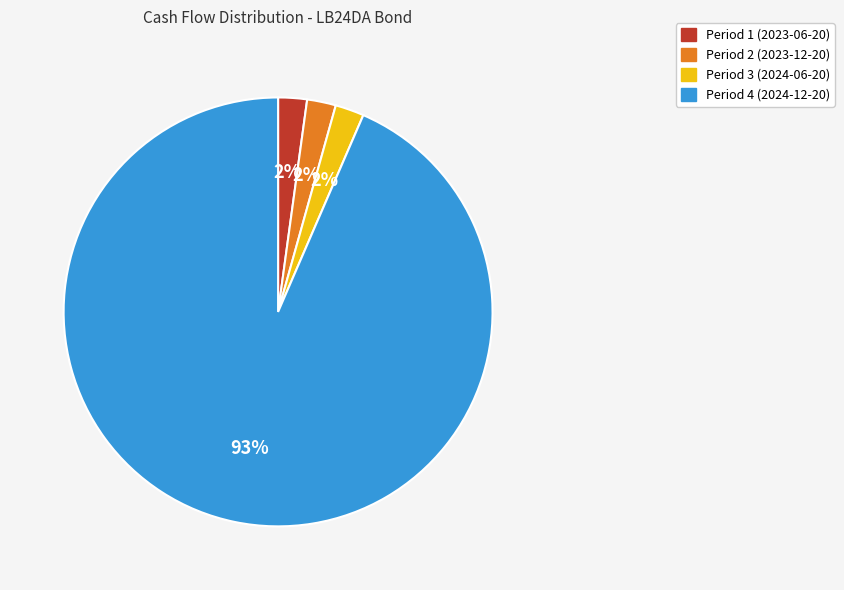

To the nearest percent, what percentage of the pie is Period 3 (2024-06-20)?

2%